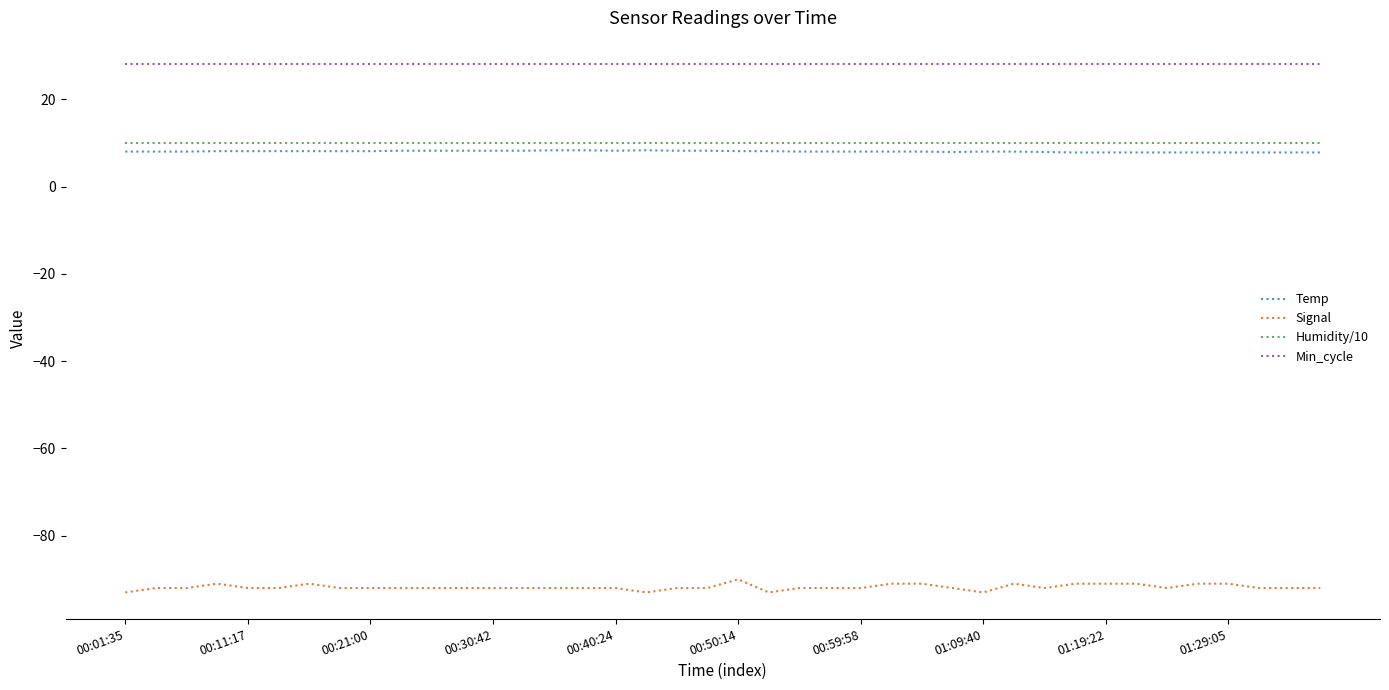

What is the greatest value displayed?

28.0